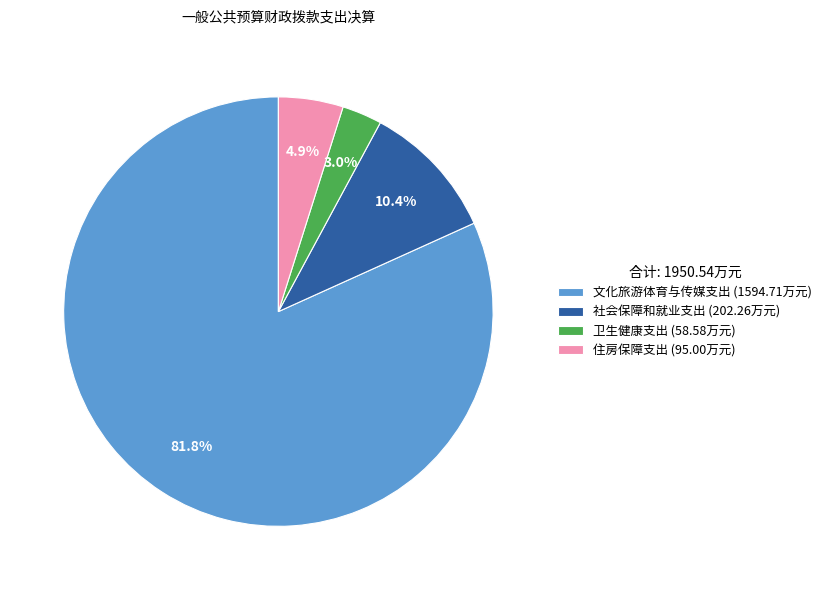

Combined, do 文化旅游体育与传媒支出 and 社会保障和就业支出 account for over 50%?

Yes